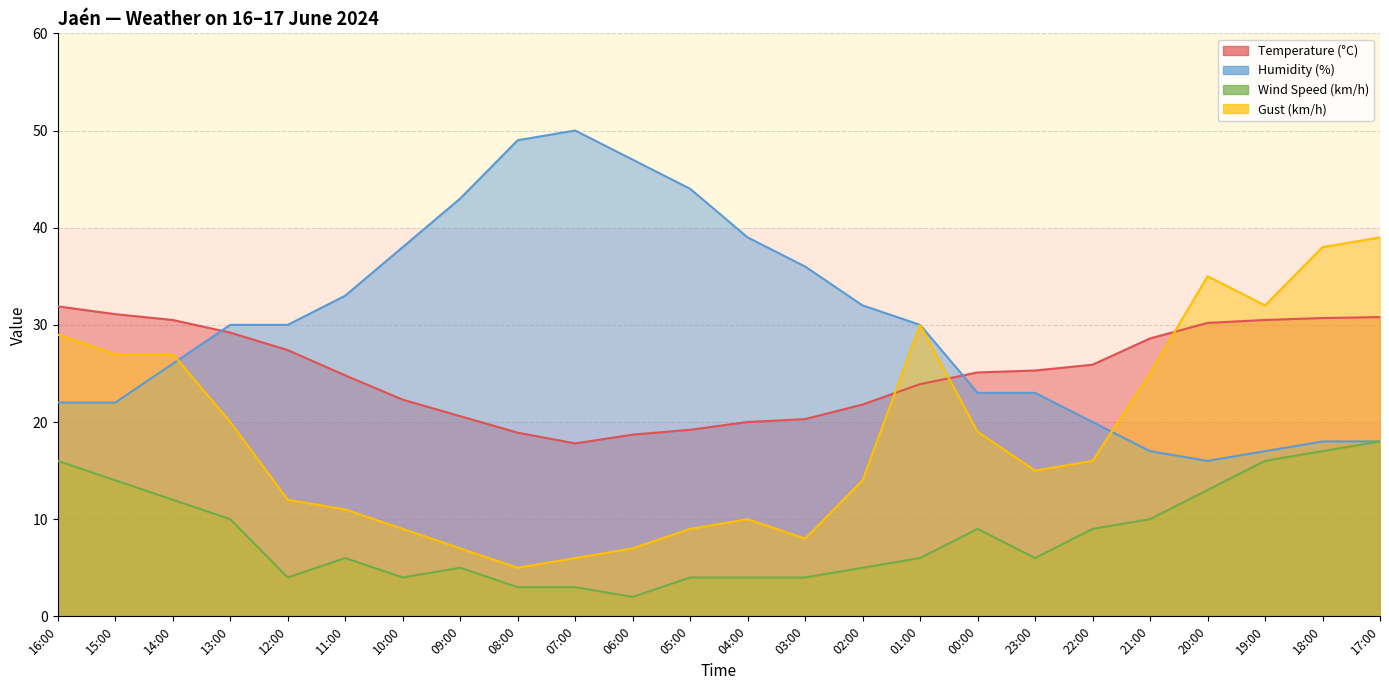

At how many categories does at least one series exceed 42?

5